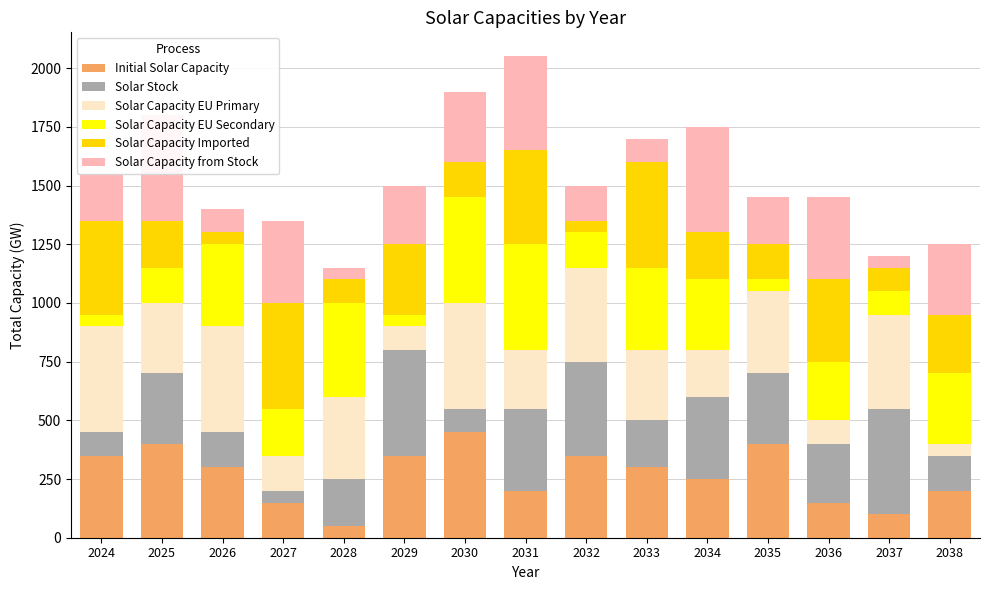

What is the difference between the maximum and minimum values in the Initial Solar Capacity series?

400